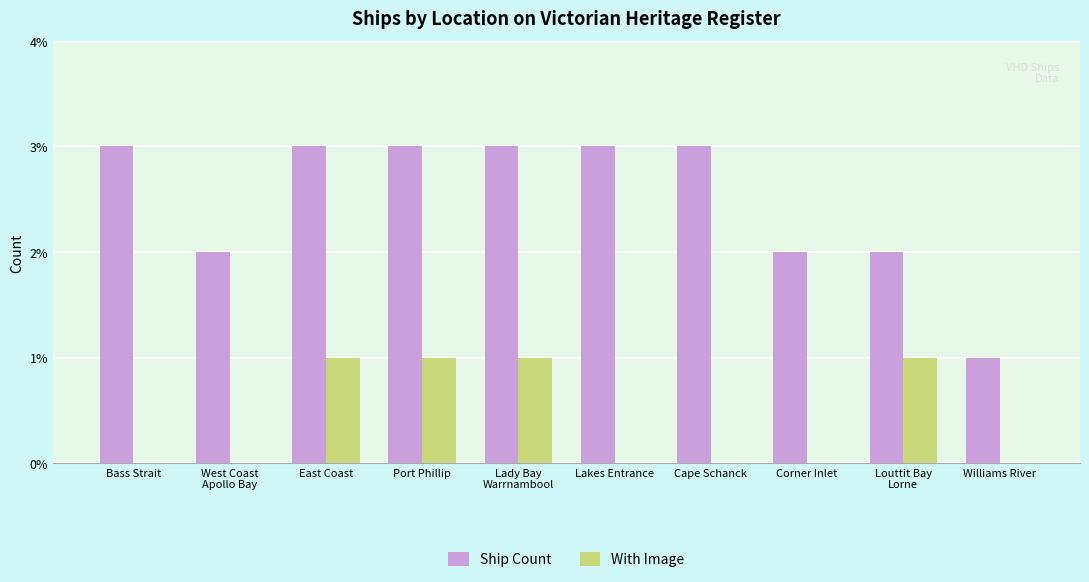

What are all the series names shown in the legend?

Ship Count, With Image